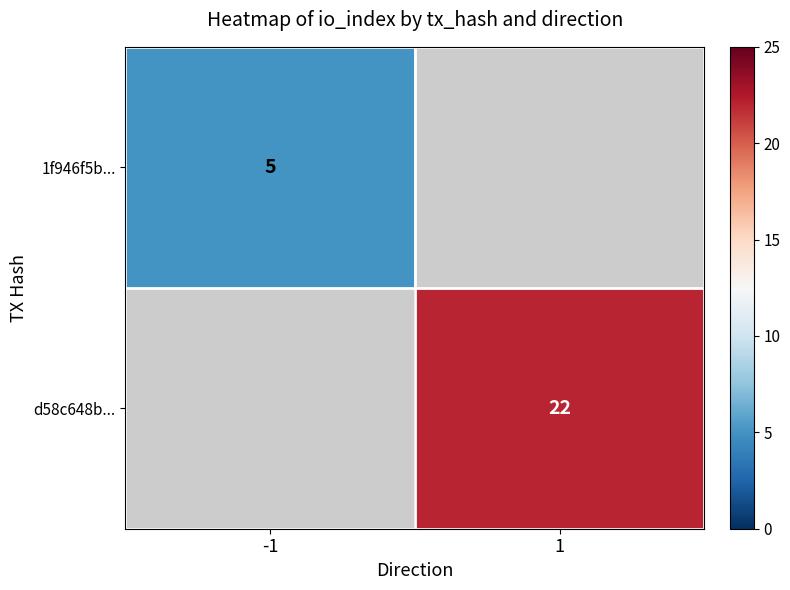

Is it true that 1f946f5b... equals 7.1 at -1?

False